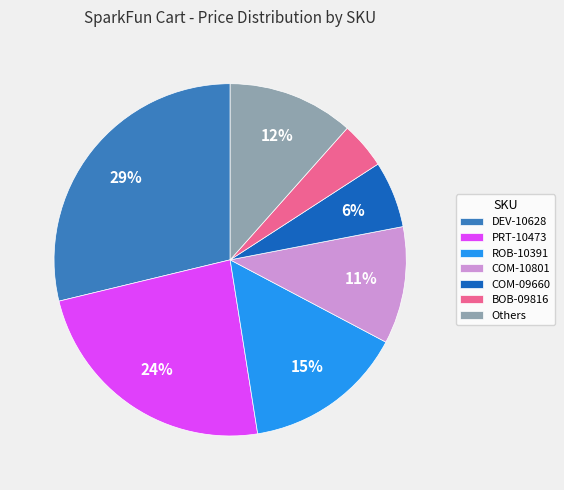

Which slice is the smallest?

BOB-09816